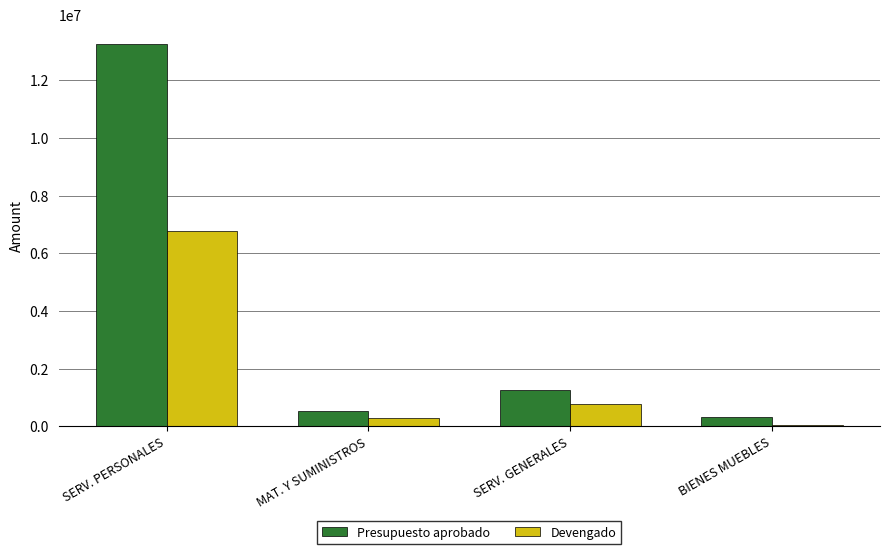

True or false: Devengado has a value of 33310.0 at BIENES MUEBLES.

True